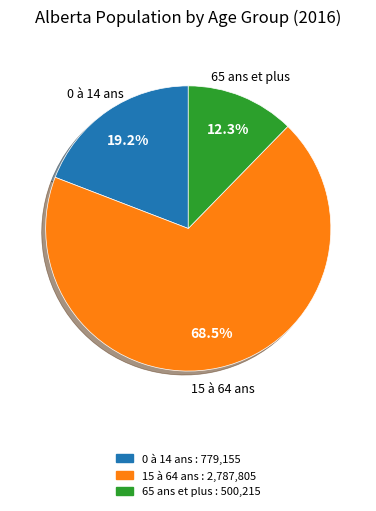

To the nearest percent, what is the difference between the largest and smallest slice percentages?

56%